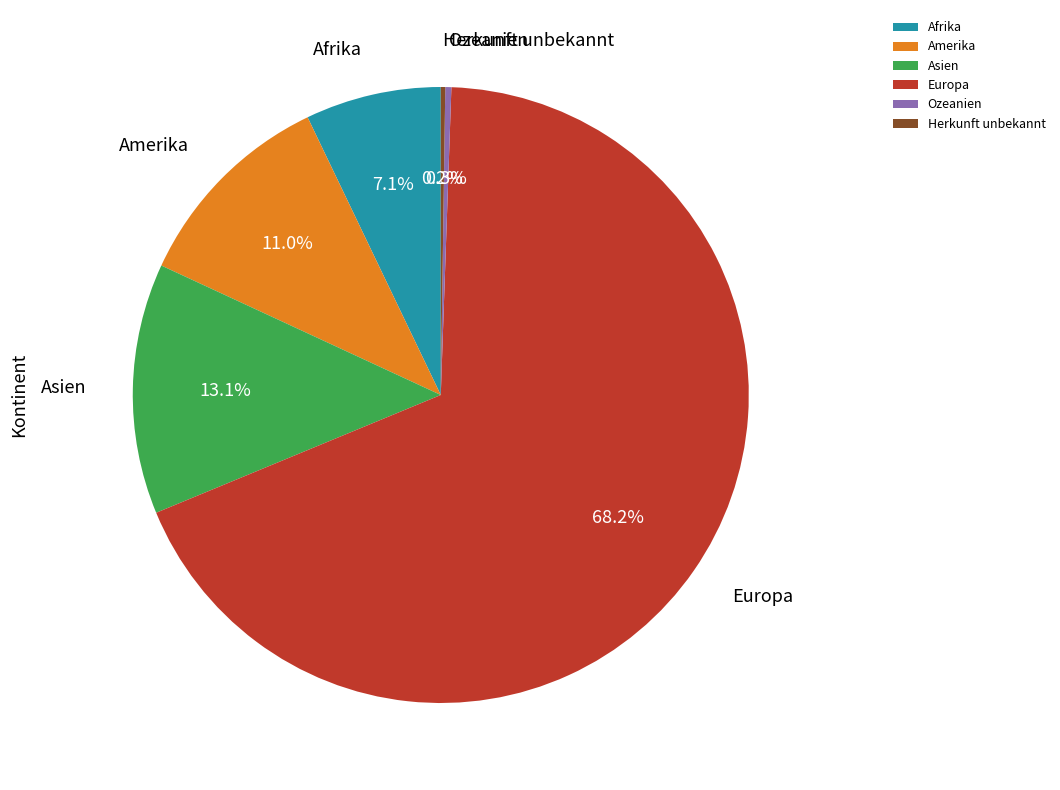

The Europa slice represents 76% of the pie. True or false?

False